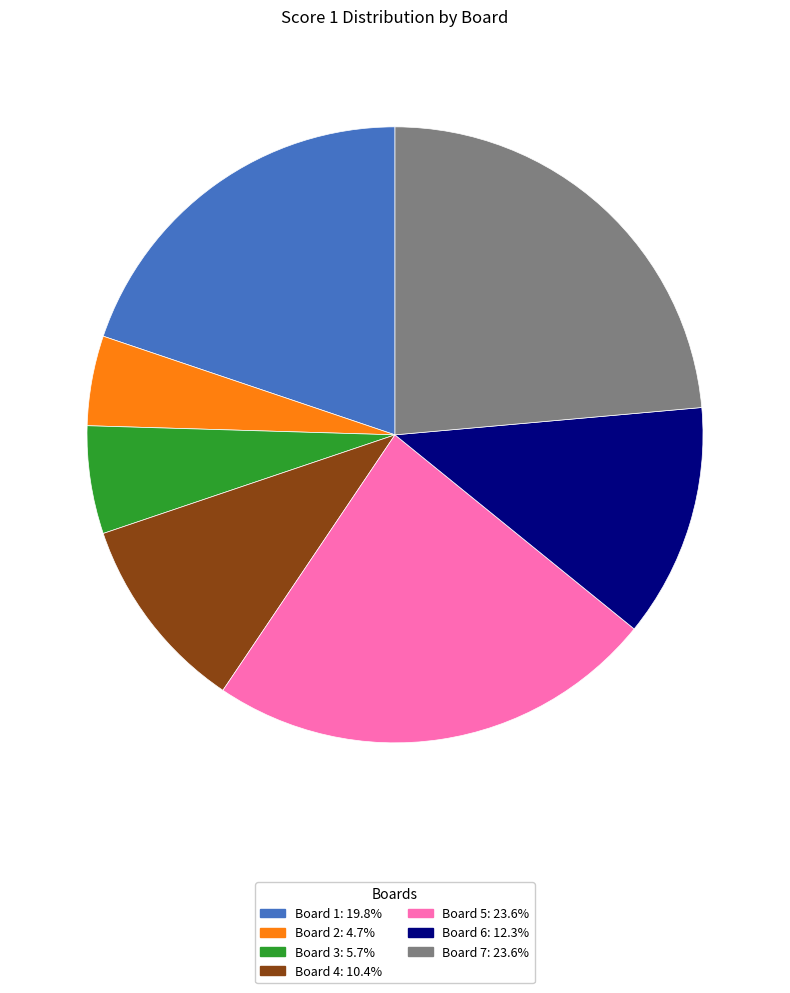

Is there any slice that represents more than half of the pie?

No